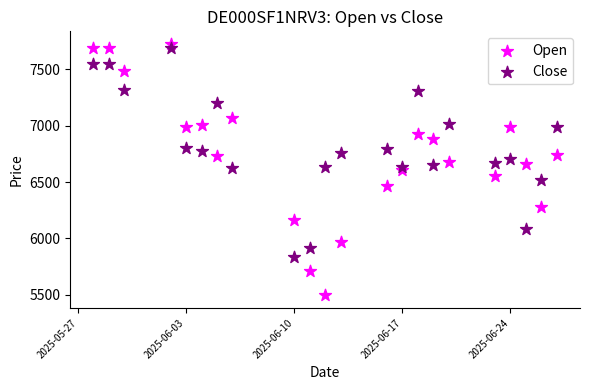

Which series contains the lowest Y value?

Open